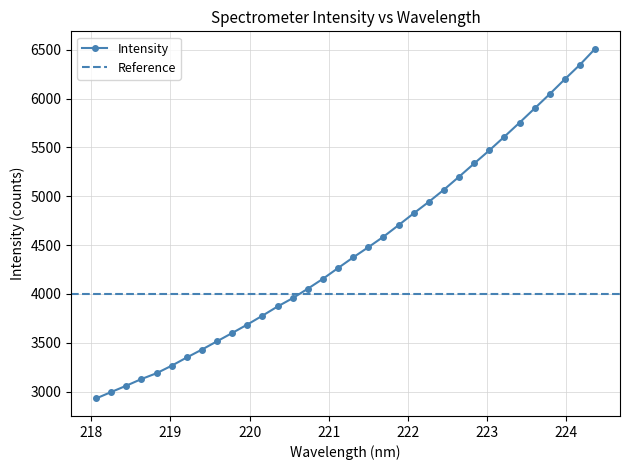

What position from the right is 219.2067?

28